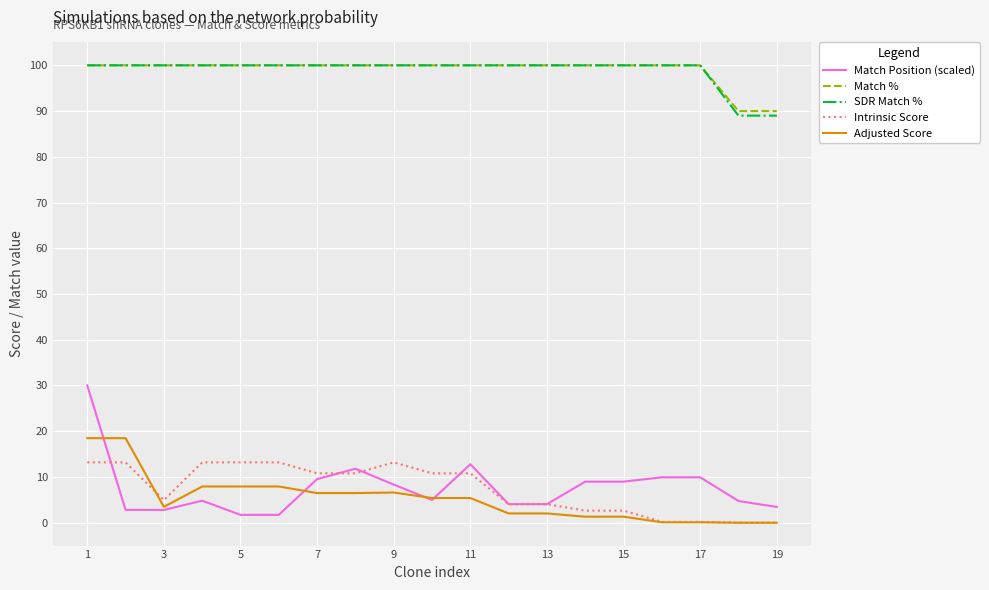

True or false: Match % and Match Position (scaled) cross at least once.

False